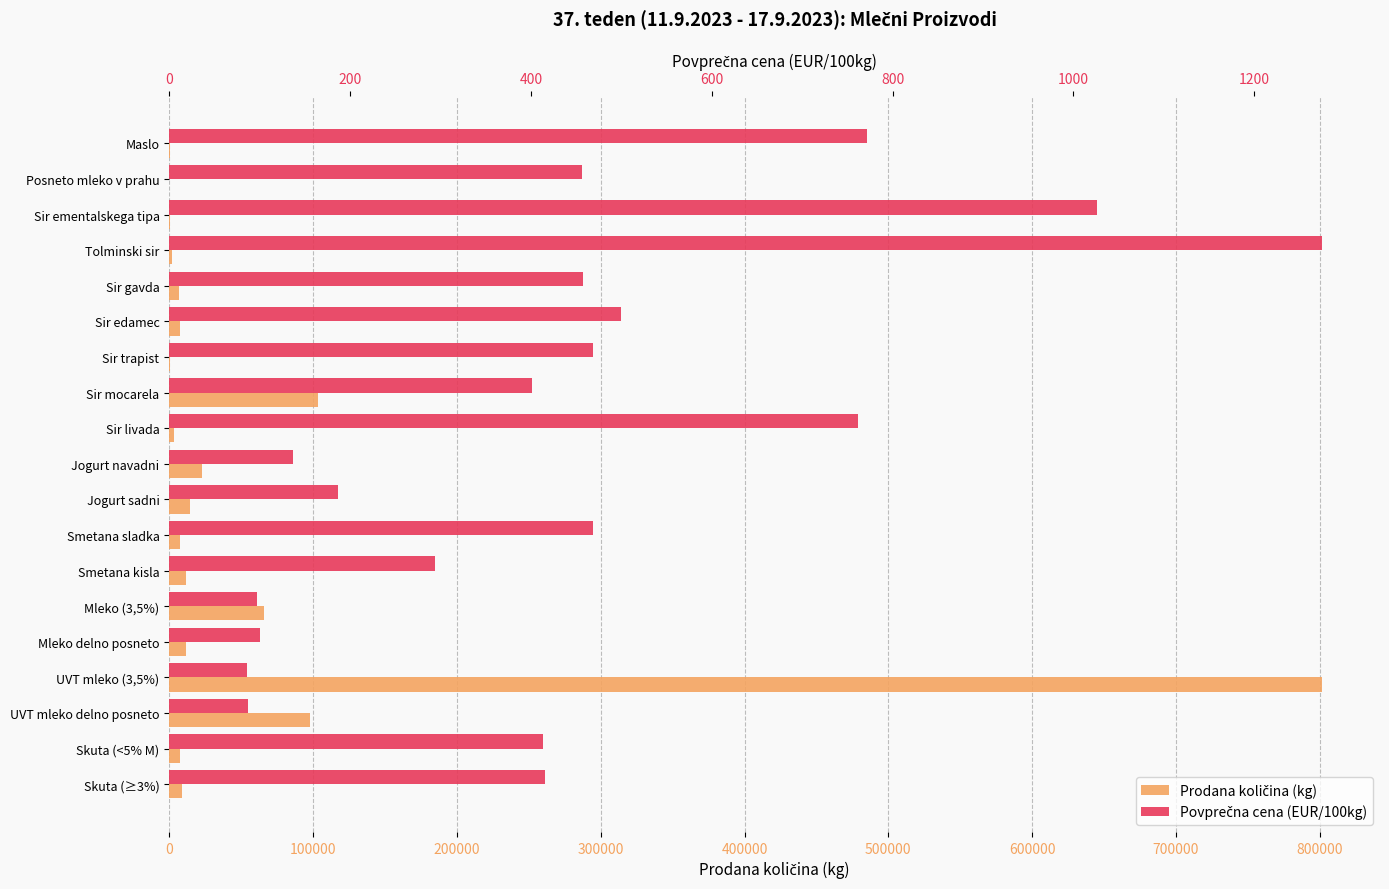

Reading left to right, what are all the values shown in this chart?

Prodana količina (kg): 200.0	125.0	706.0	2077.0	6831.0	7320.0	734.0	103698.0	3156.0	22570.0	14474.0	7543.0	11754.0	66149.0	11684.0	801771.0	98003.0	7298.0	8629.0
Povprečna cena (EUR/100kg): 771.5	456.5	1025.8	1275.3	457.3	499.4	469.2	400.8	762.2	136.6	187.2	468.2	293.6	97.2	100.8	85.8	87.6	413.6	415.8